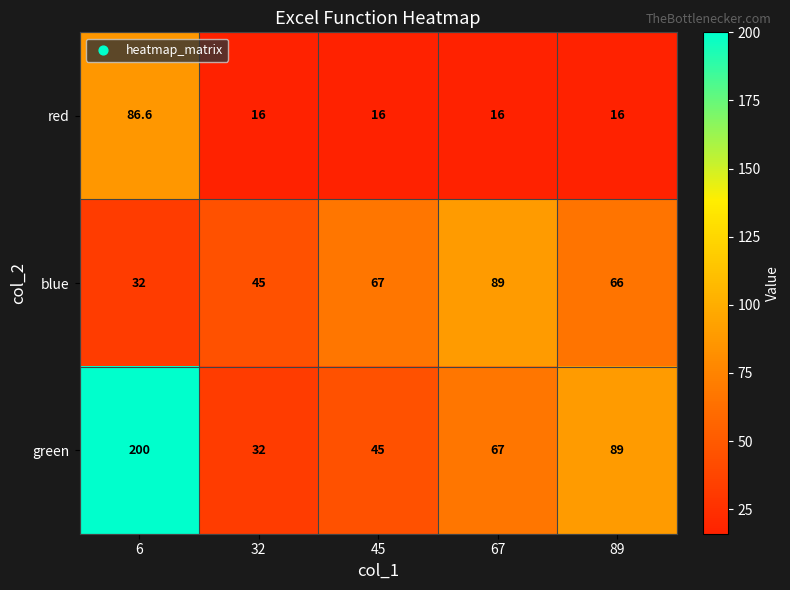

What is the difference between the second highest and minimum values in the green series?

57.0